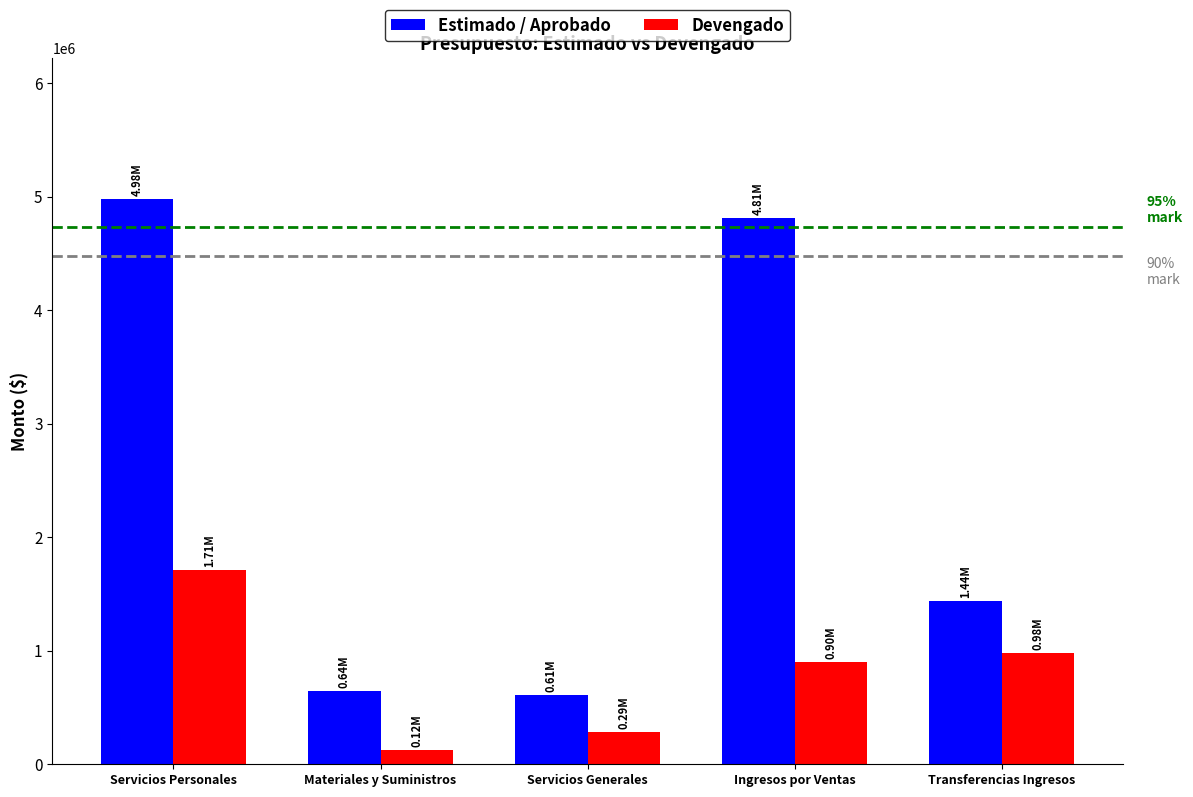

Count the number of data series in this chart.

2